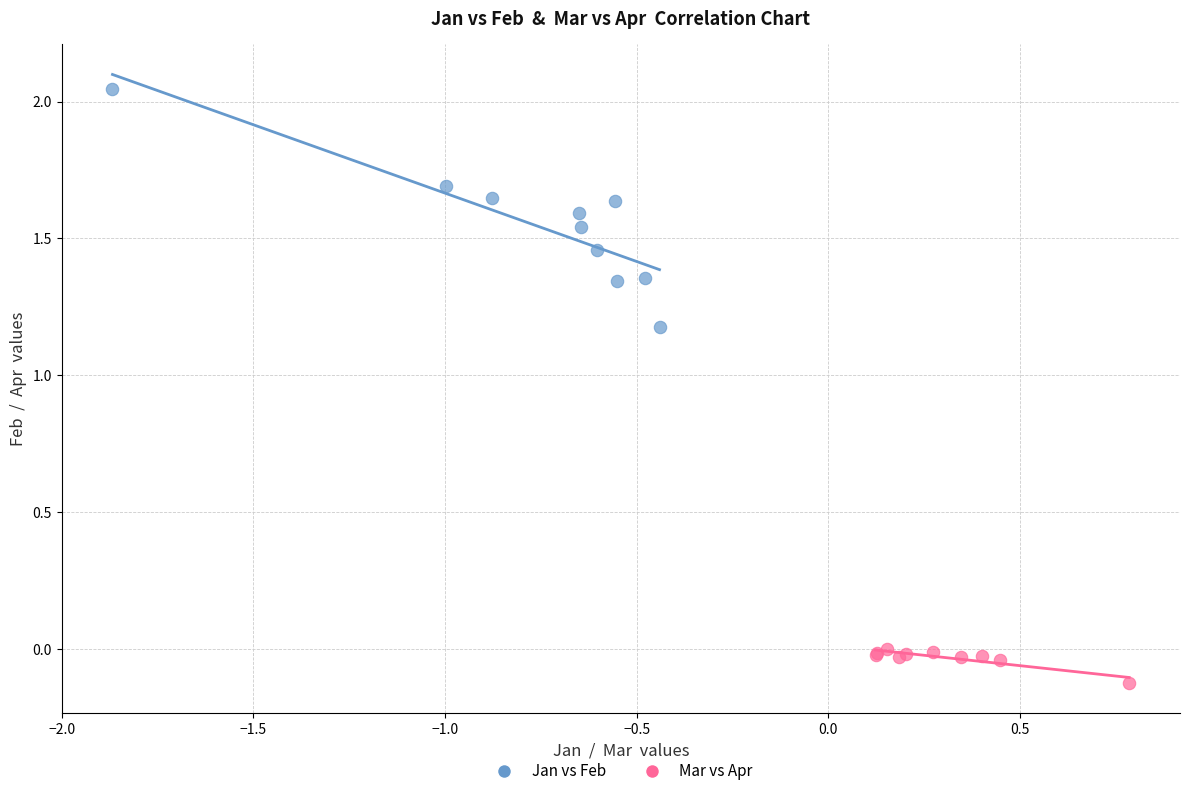

Which series reaches the minimum Y coordinate?

Mar vs Apr